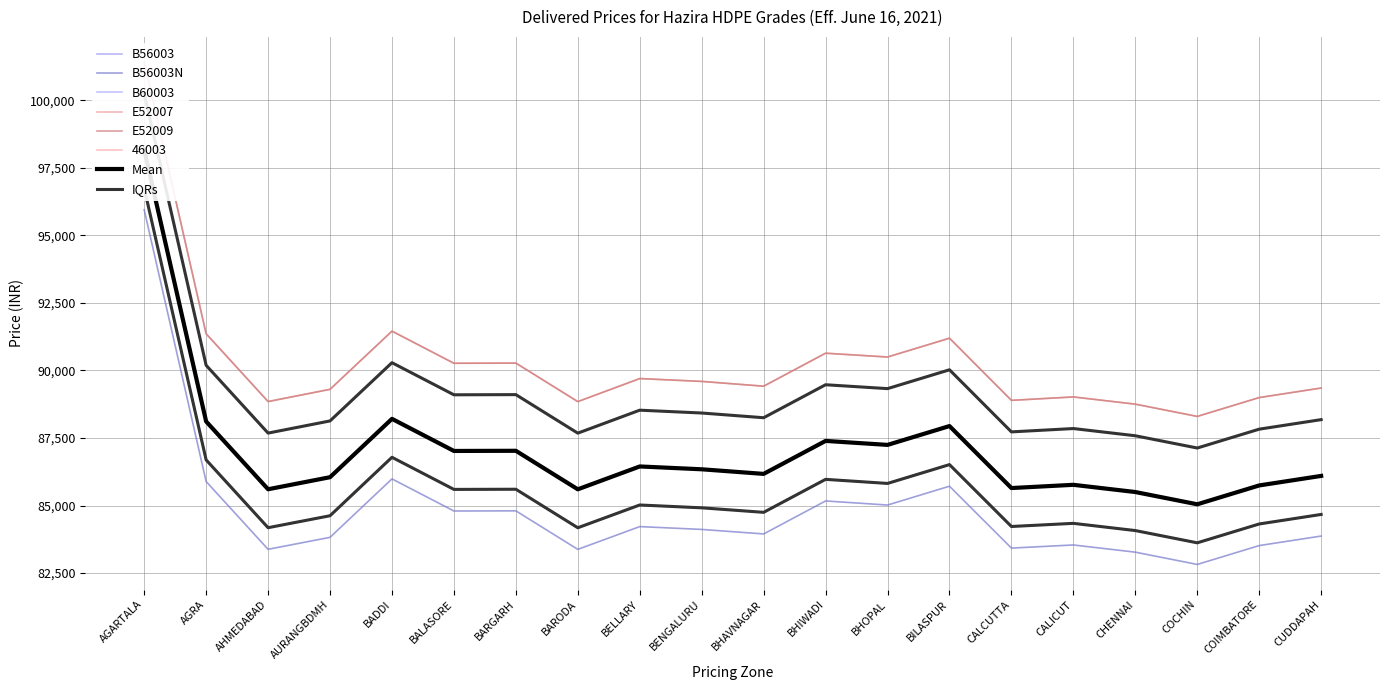

What is the smallest value displayed?

82819